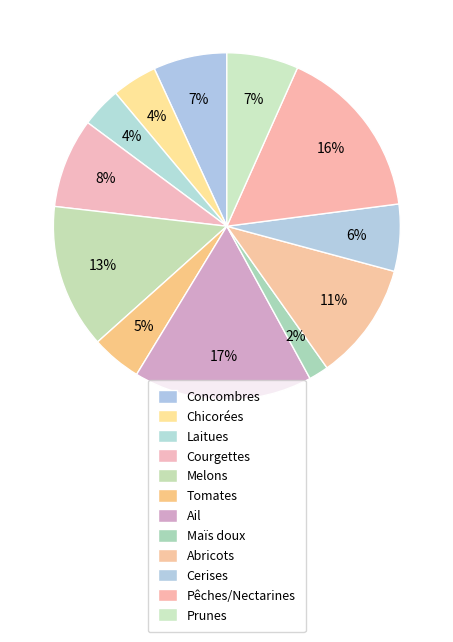

Count the number of slices in the pie.

12